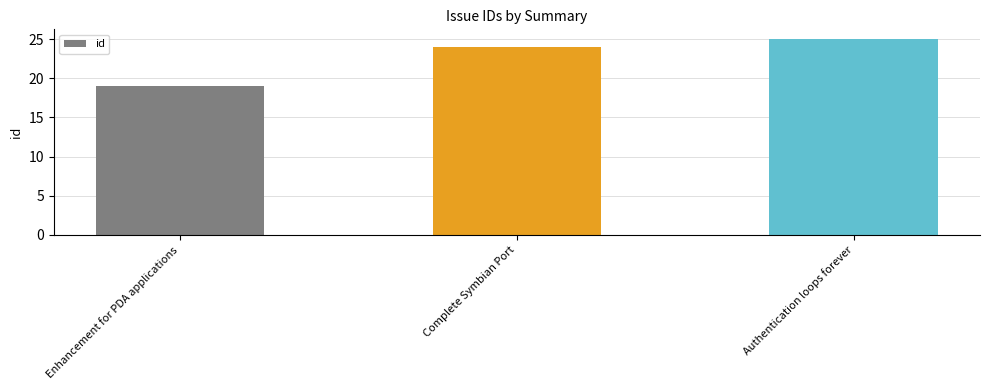

Rank the categories by value from lowest to highest.

Enhancement for PDA applications, Complete Symbian Port, Authentication loops forever